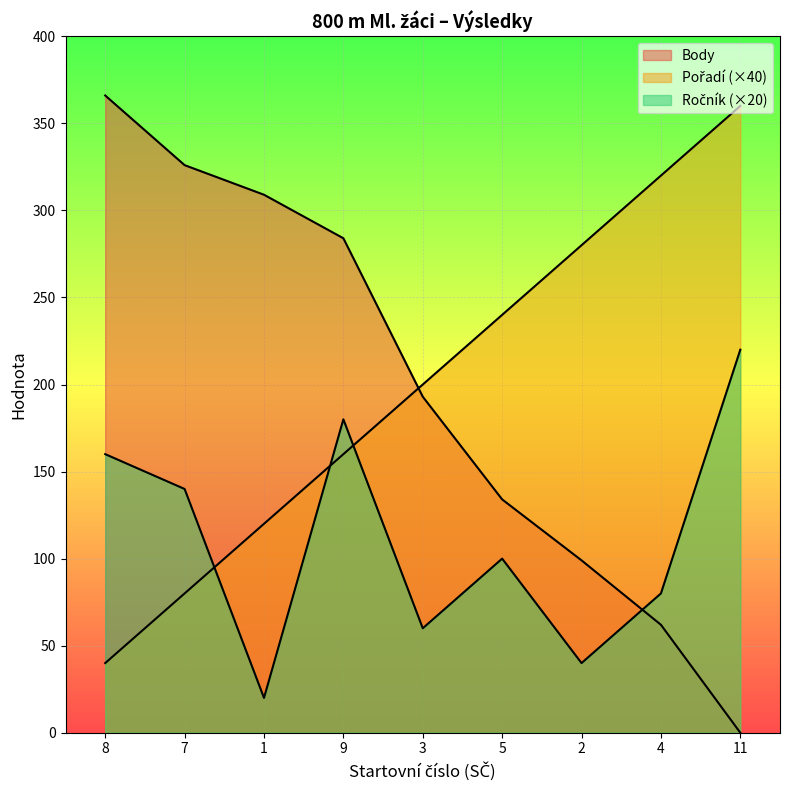

At 8, list the series in order from smallest to largest.

Pořadí, Ročník, Body